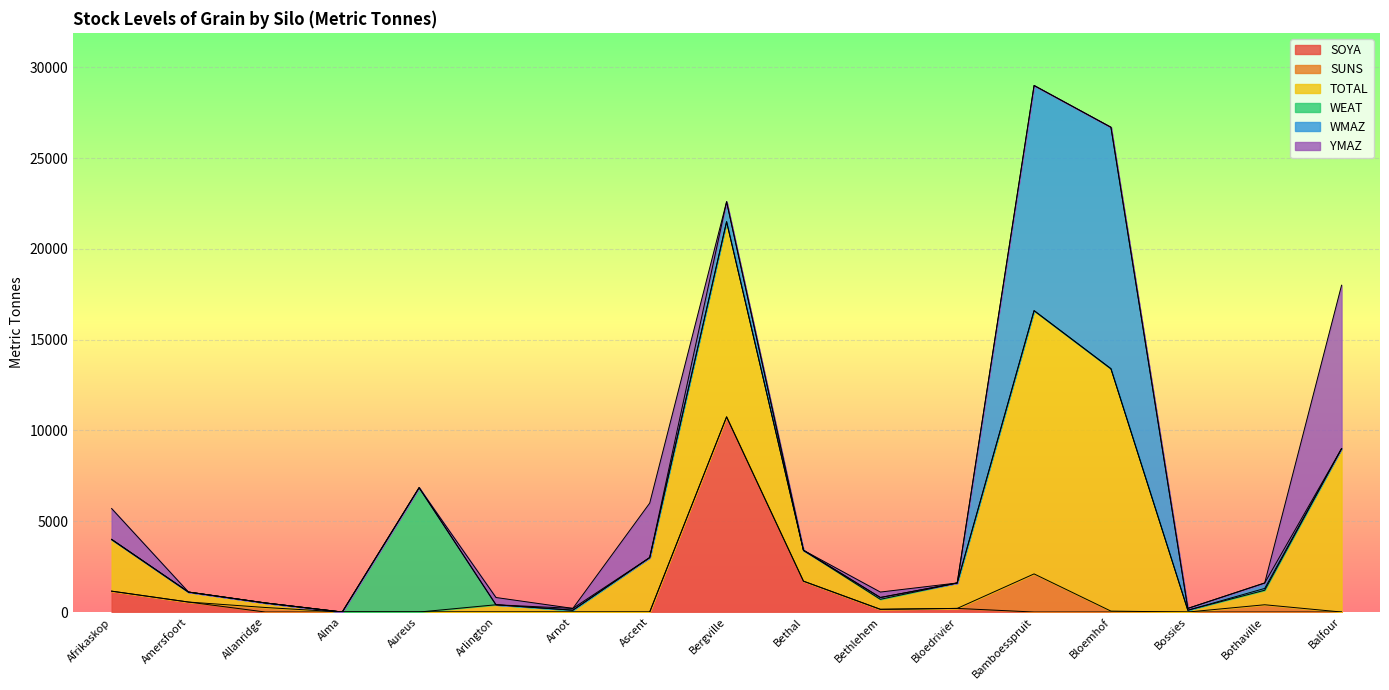

Is it true that TOTAL equals -7174 at Alma?

False